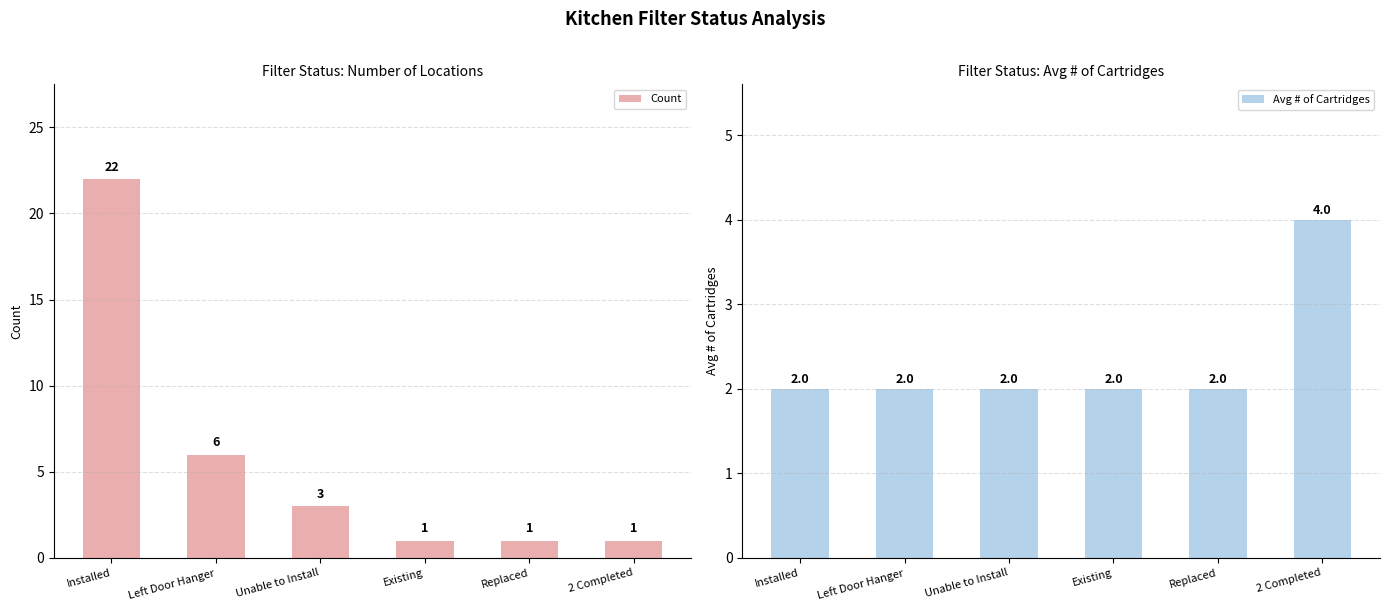

Which series changed the most between Unable to Install and 2 Completed?

Count